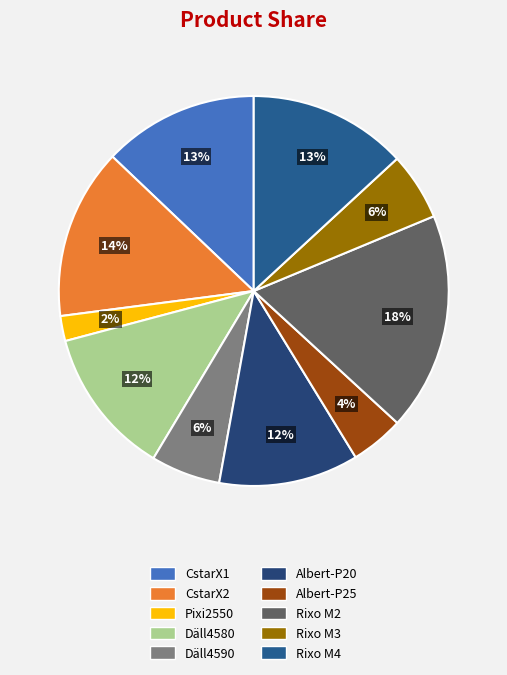

True or false: Pixi2550 accounts for 2% of the total.

True